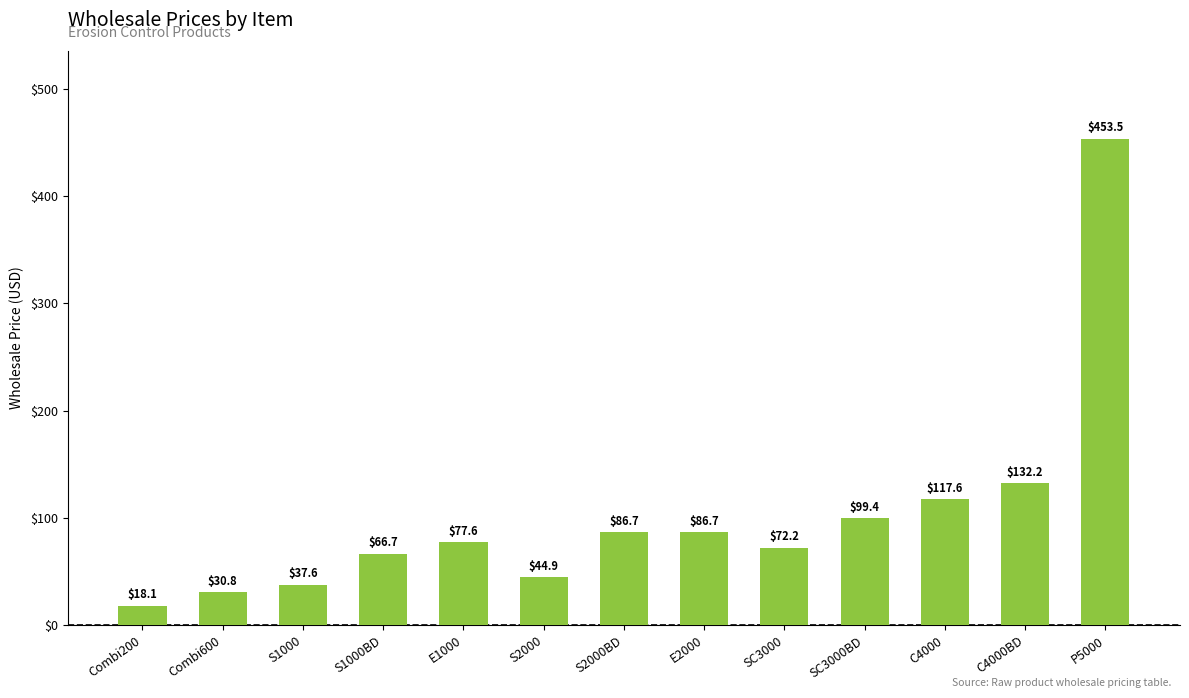

What is the label of the 8th bar from the left?

E2000